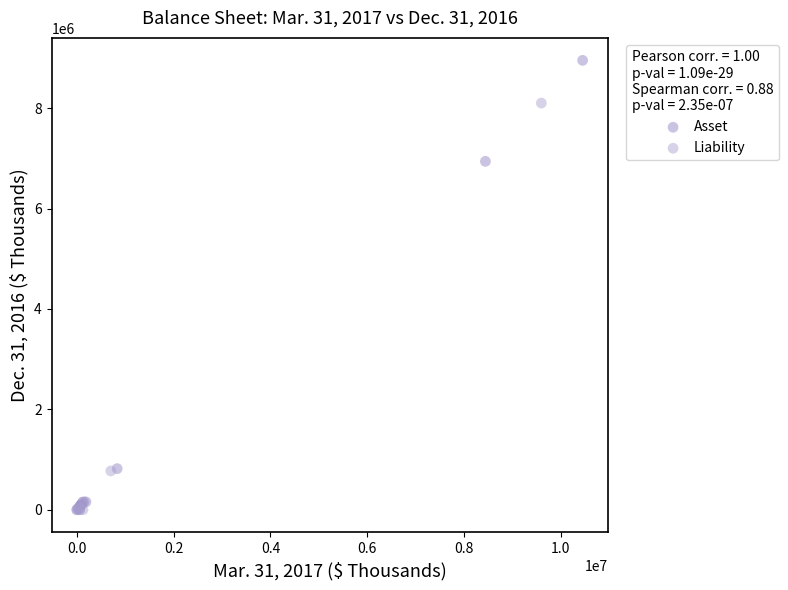

Which series has the widest spread of Y values?

Asset